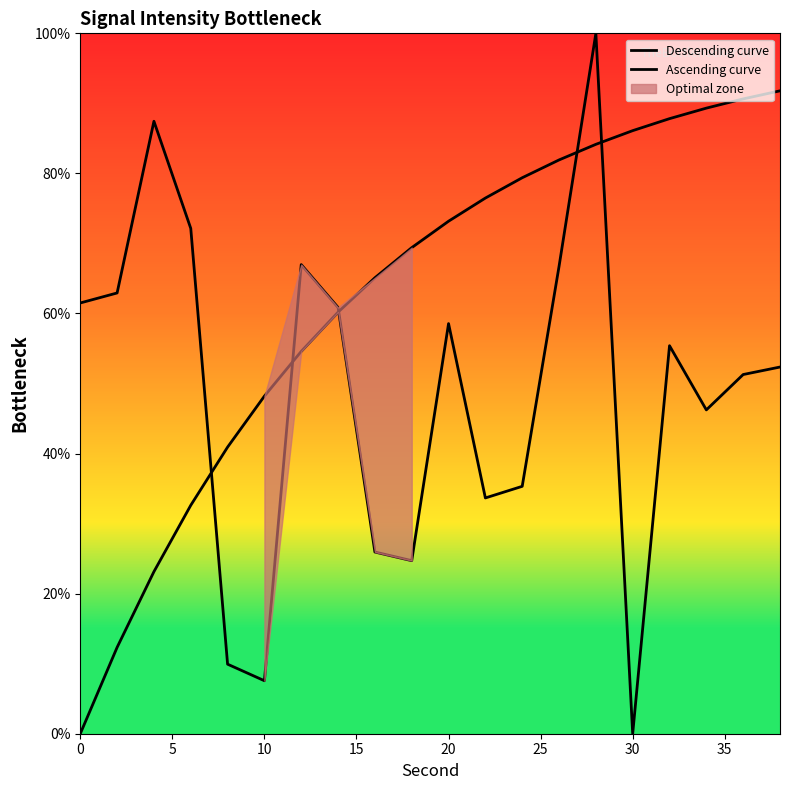

True or false: Descending curve has a value of 25.6 at 5.

False